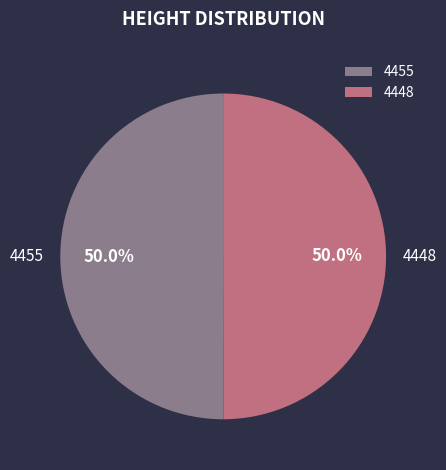

The 4448 slice represents 37% of the pie. True or false?

False